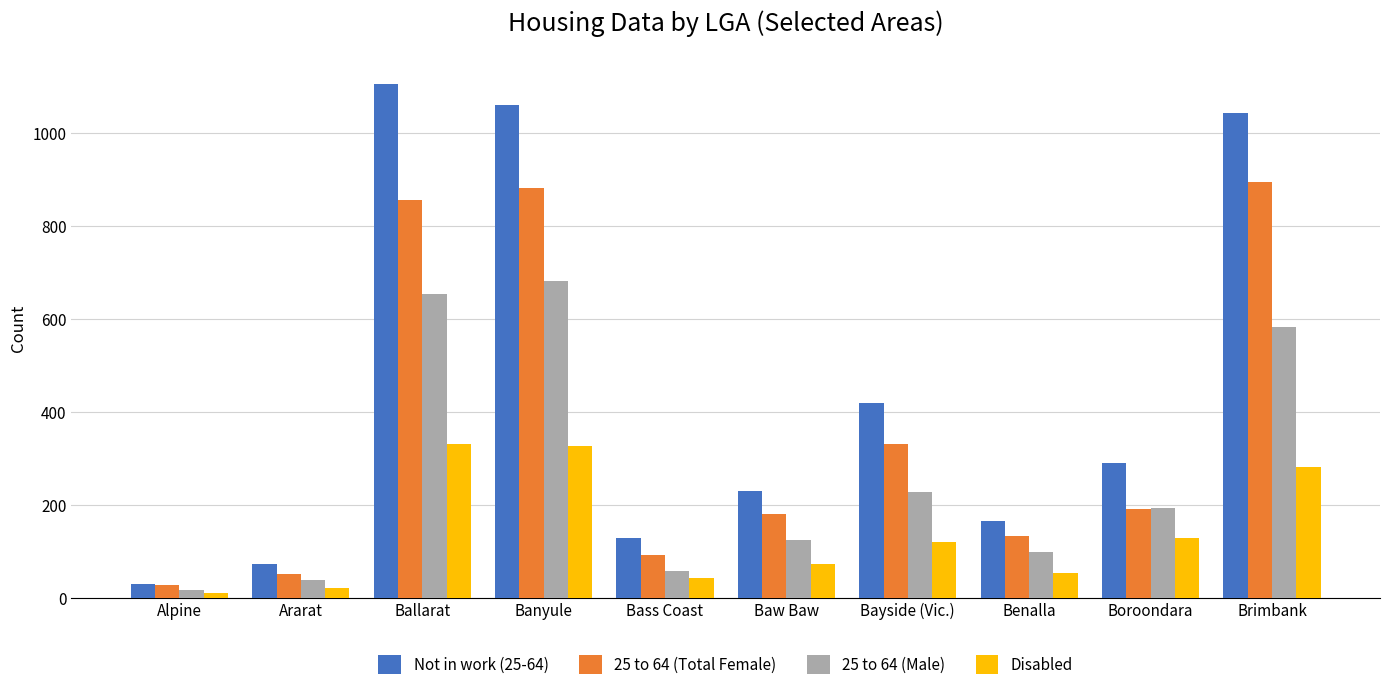

What is the sum of all Disabled values?

1398